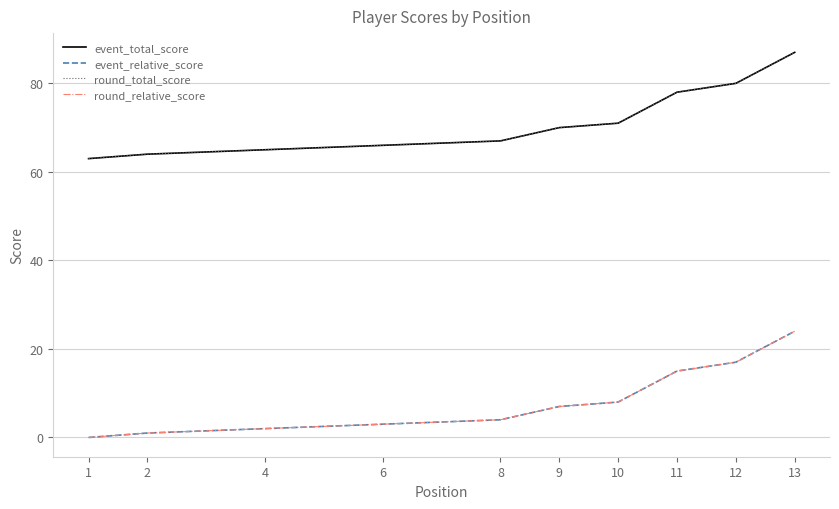

Which series has the largest total across all categories?

event_total_score